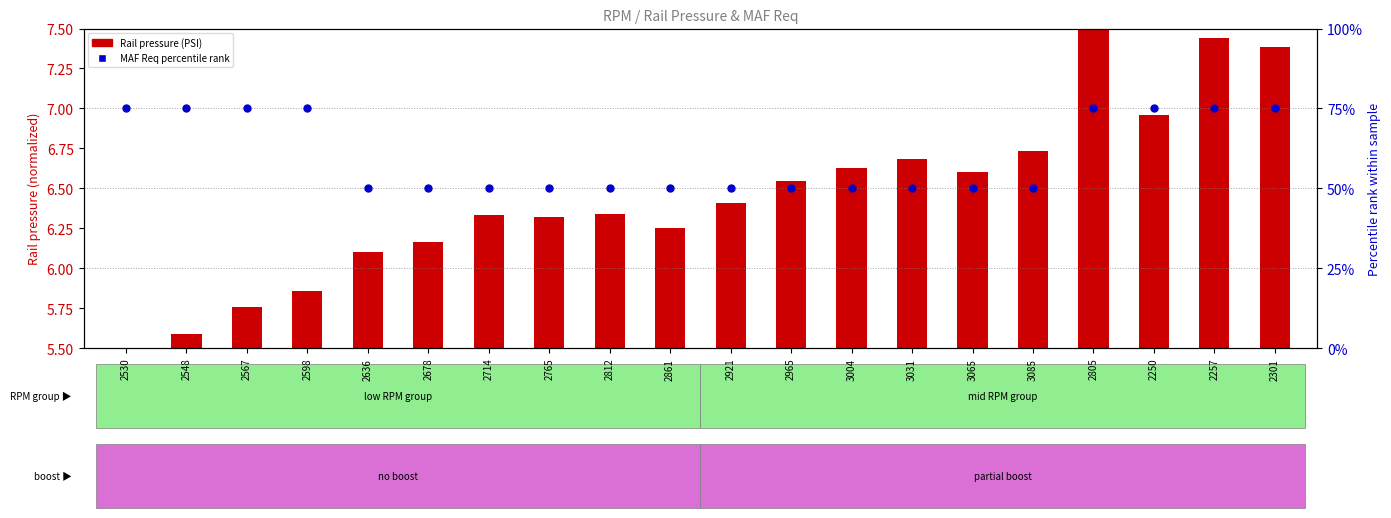

Which series reaches the maximum Y coordinate?

MAF Req percentile rank